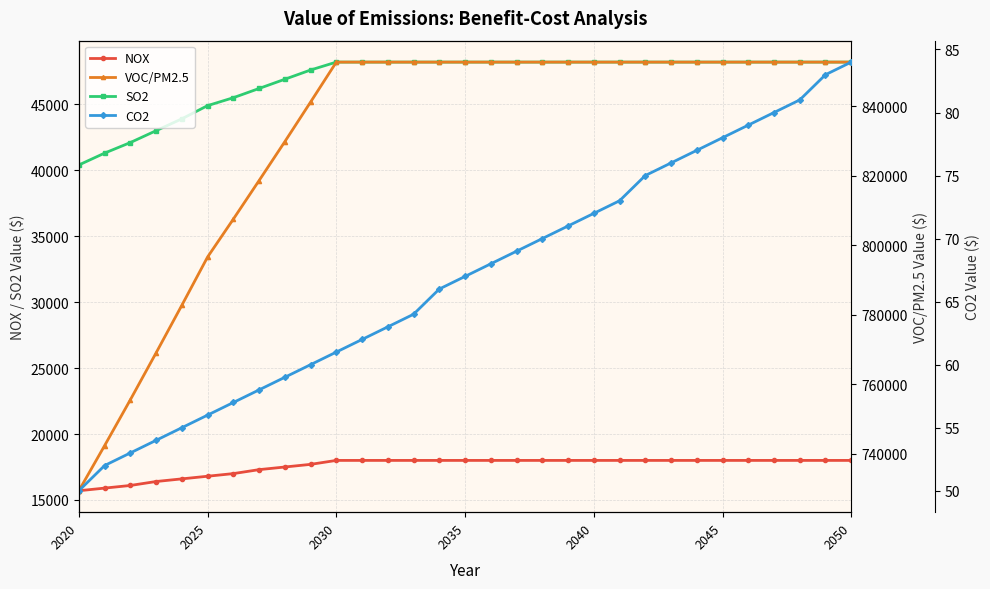

True or false: NOX and SO2 cross at least once.

False